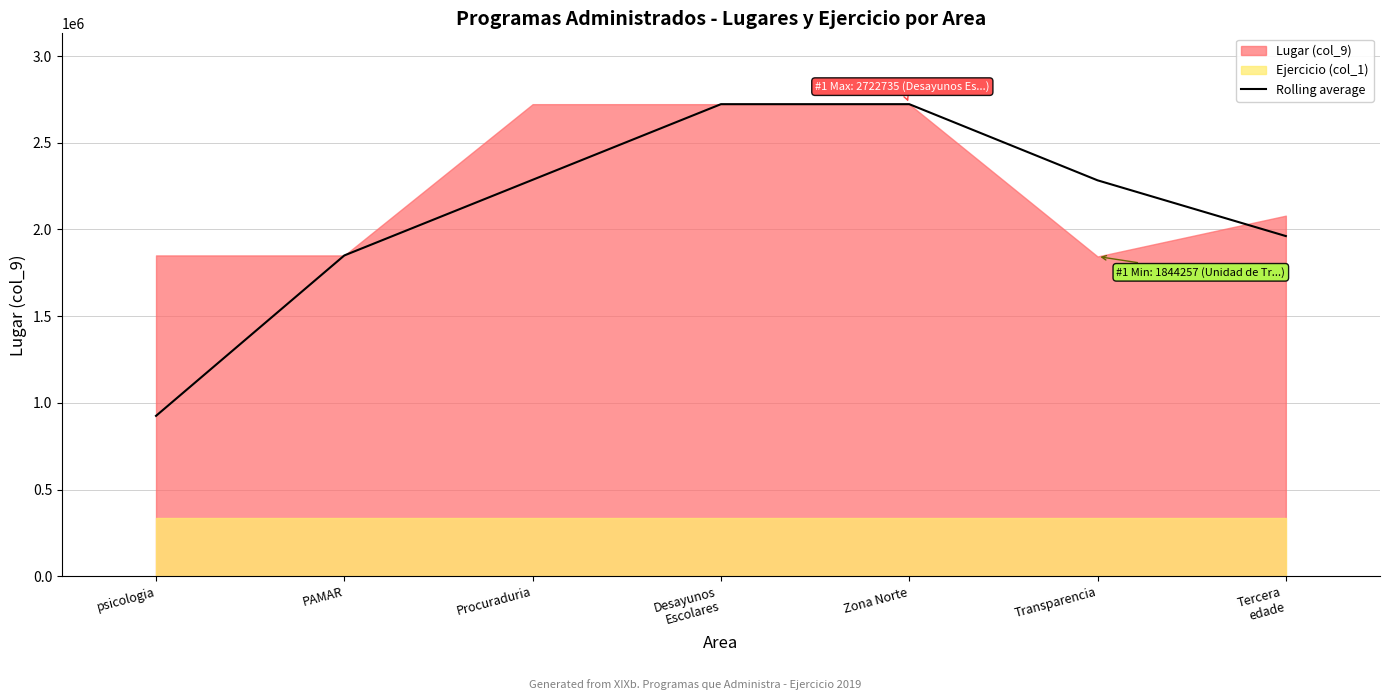

At which label does the data first exceed 2283496?

Procuraduria